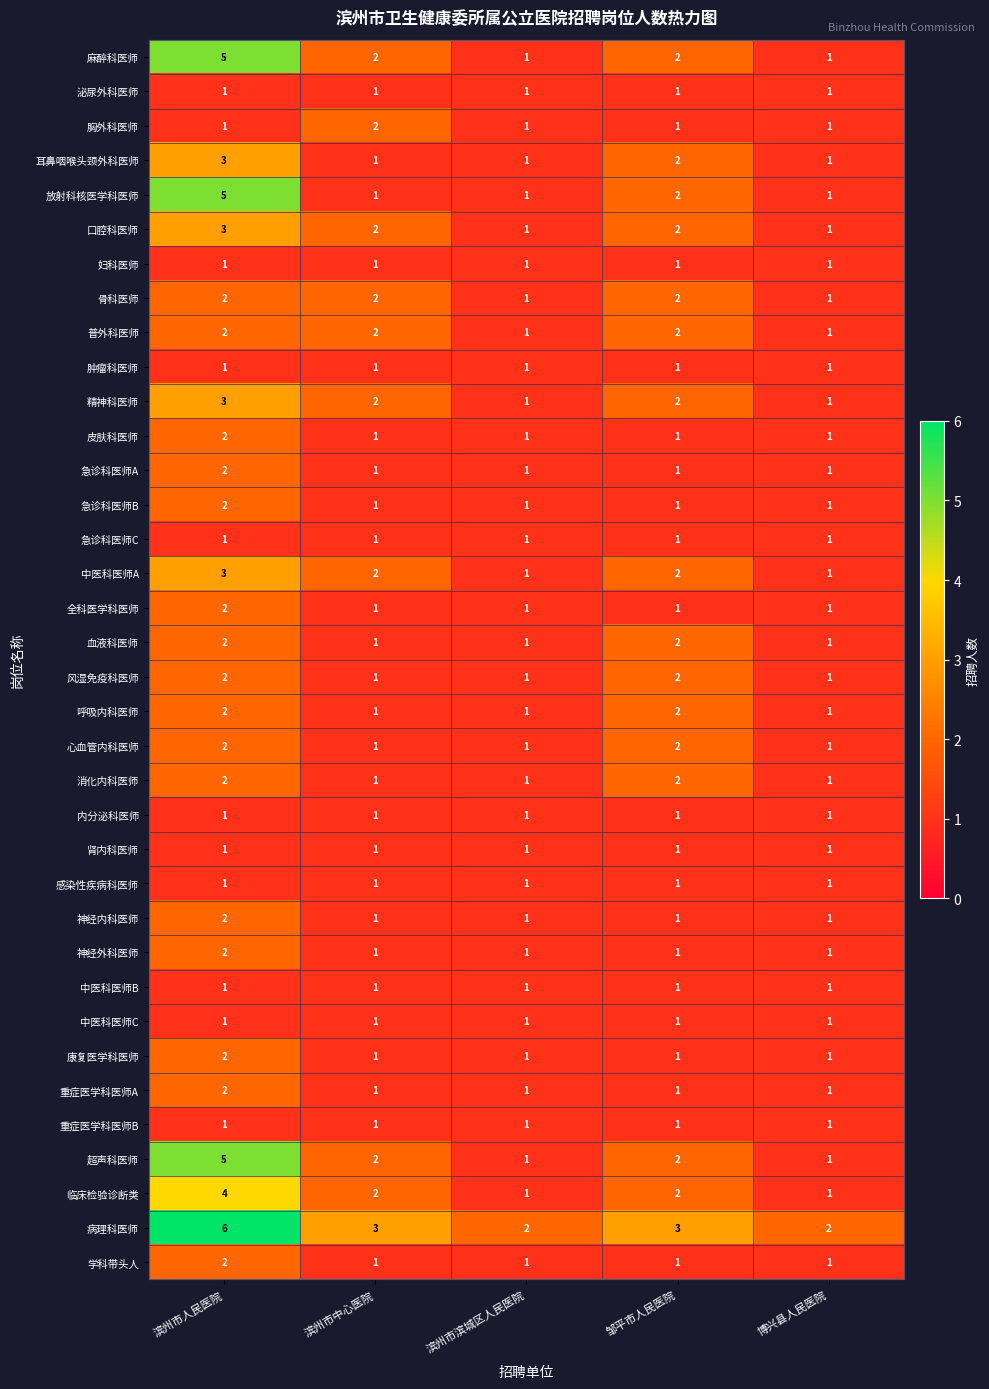

Count the number of data series in this chart.

36